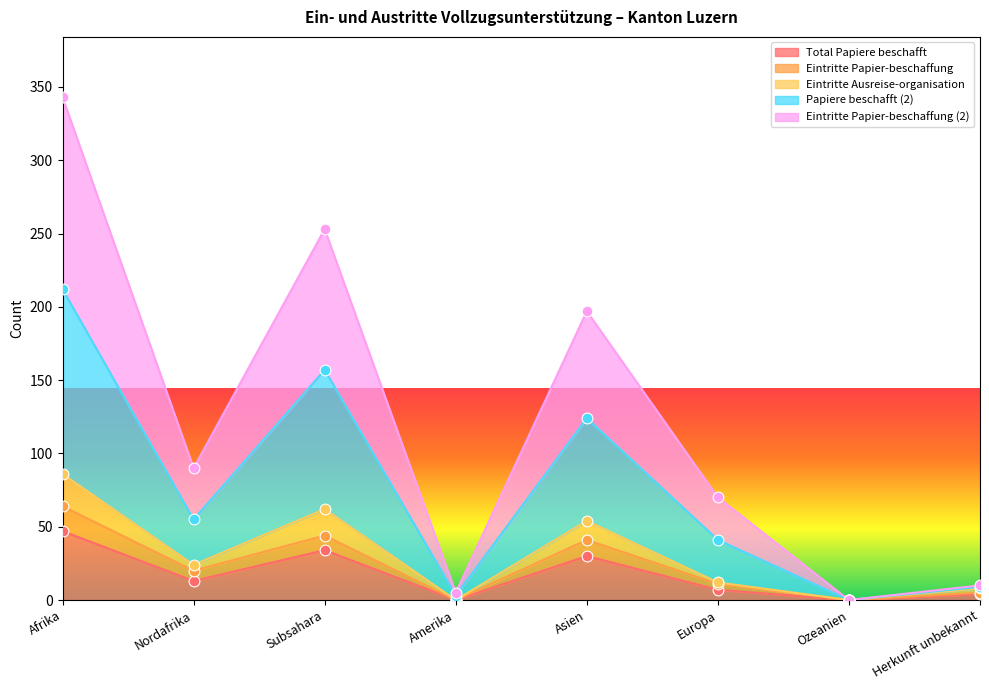

What are all the series names shown in the legend?

Total Papiere beschafft, Eintritte Papier-beschaffung, Eintritte Ausreise-organisation, Papiere beschafft (2), Eintritte Papier-beschaffung (2)